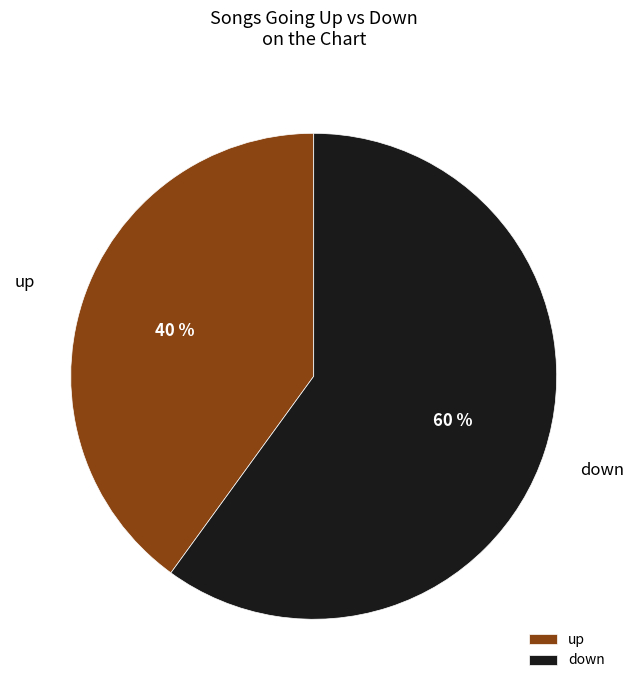

Approximately how many times larger is the value at up compared to down?

0.7